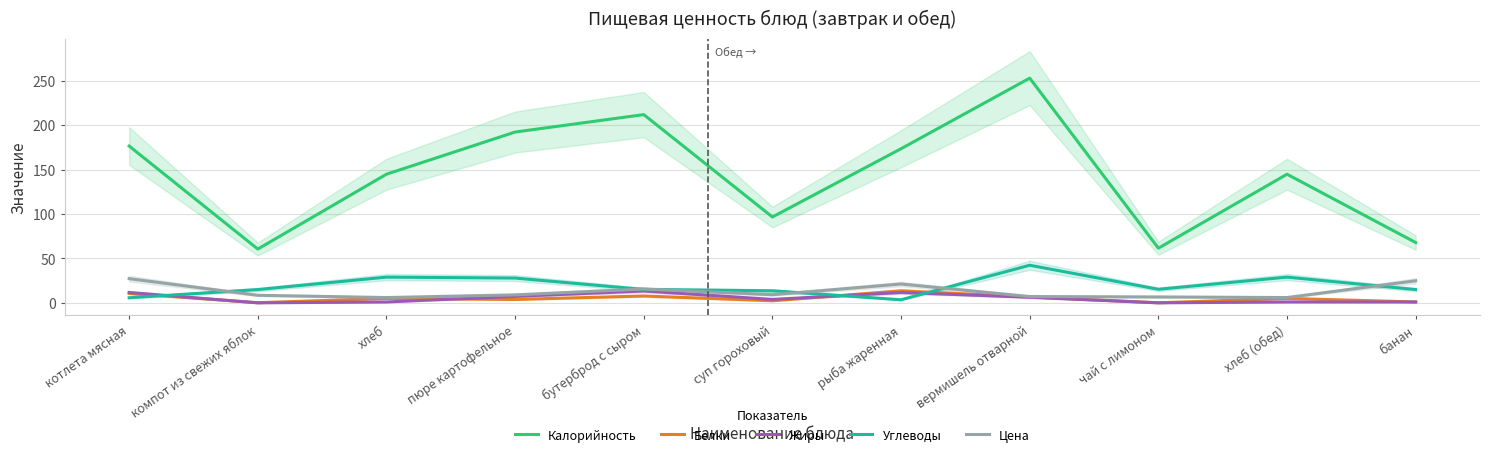

What is the spread (max minus min) of values at чай с лимоном?

61.6